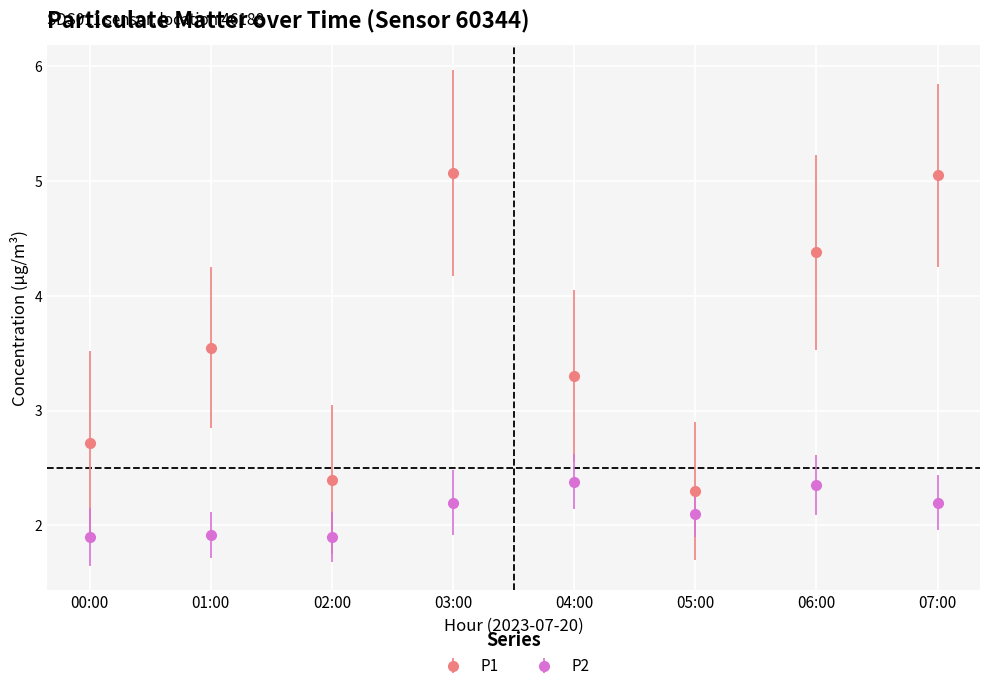

True or false: P2 and P1 intersect in this chart.

False